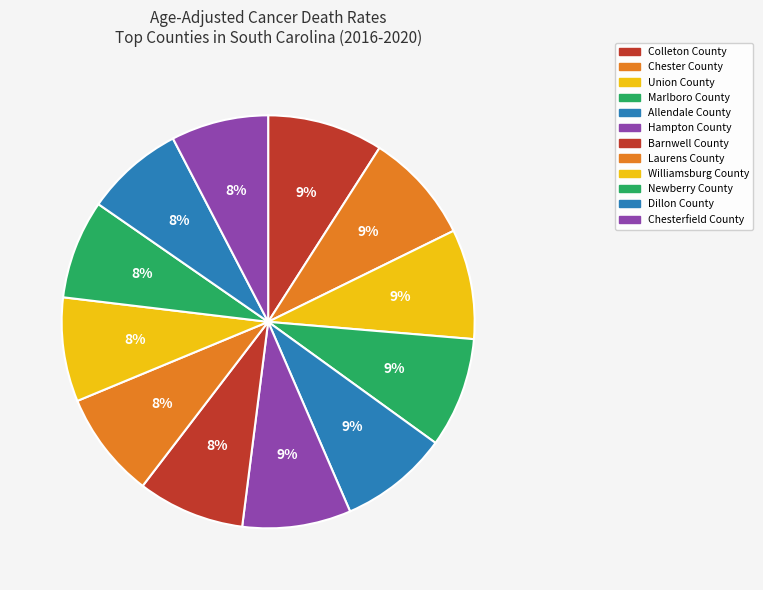

How many slices are in this pie chart?

12